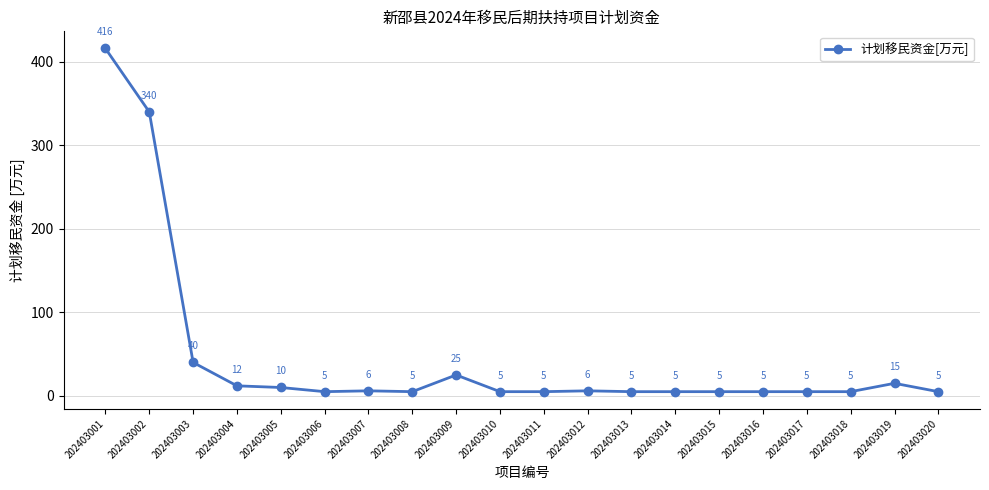

The value at 202403020 is 5. True or false?

True